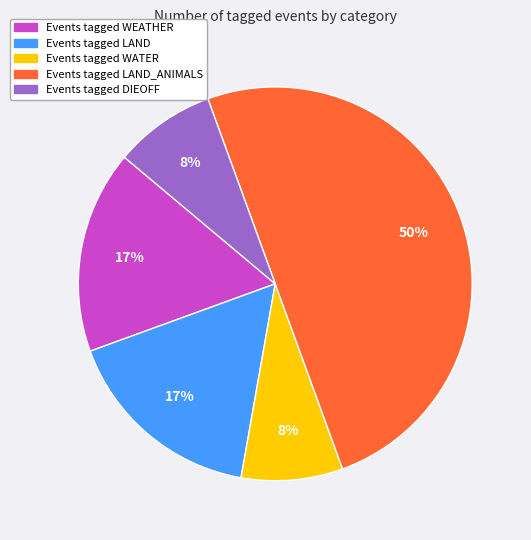

To the nearest percent, what is the average slice percentage?

20%